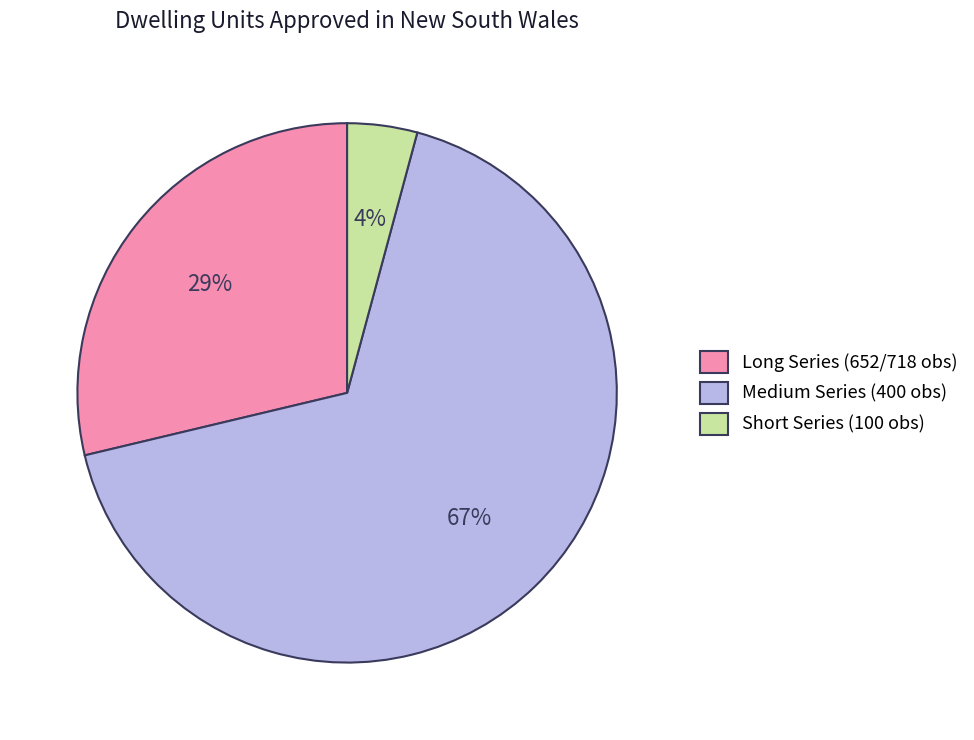

Rank the categories by value from highest to lowest.

Medium Series (400 obs), Long Series (652/718 obs), Short Series (100 obs)